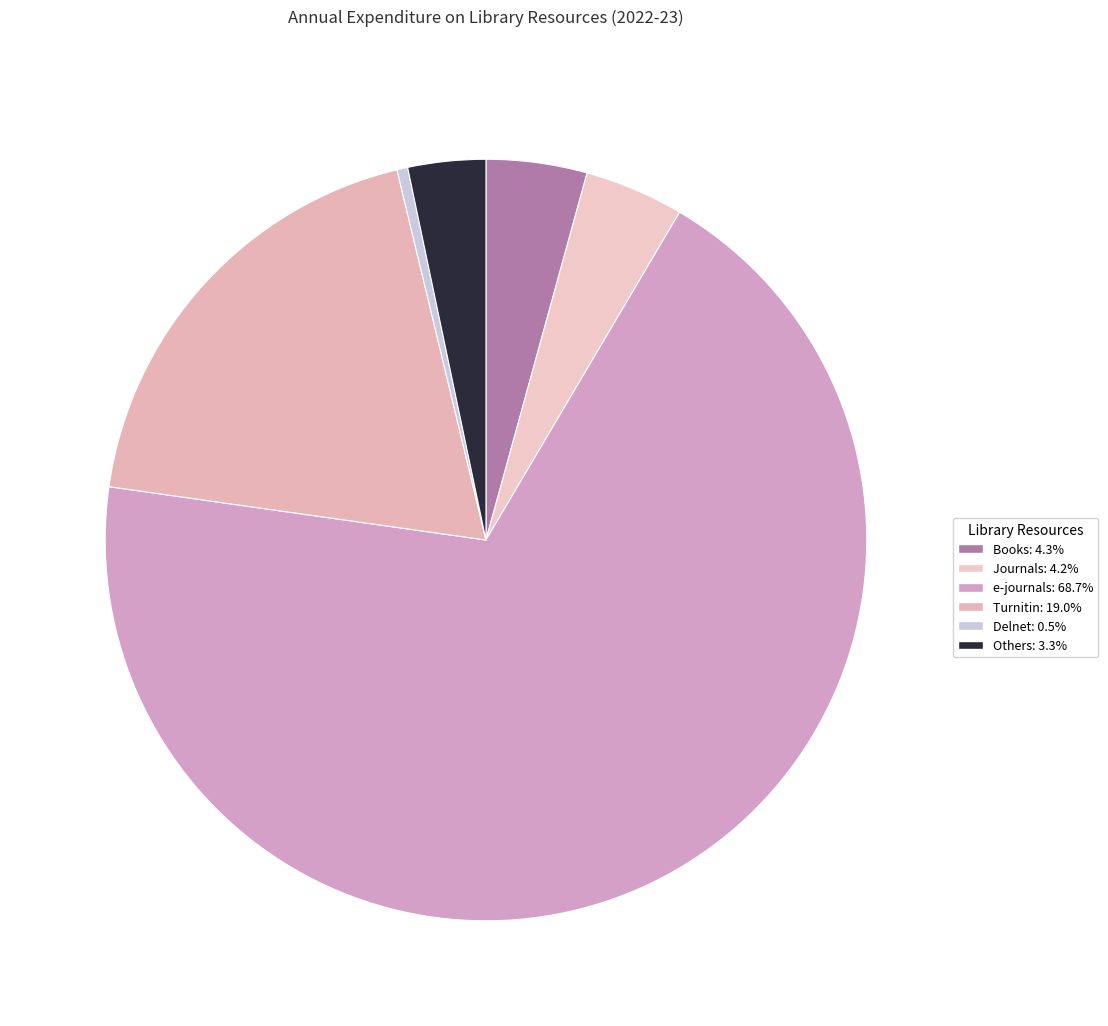

Count the number of slices in the pie.

6